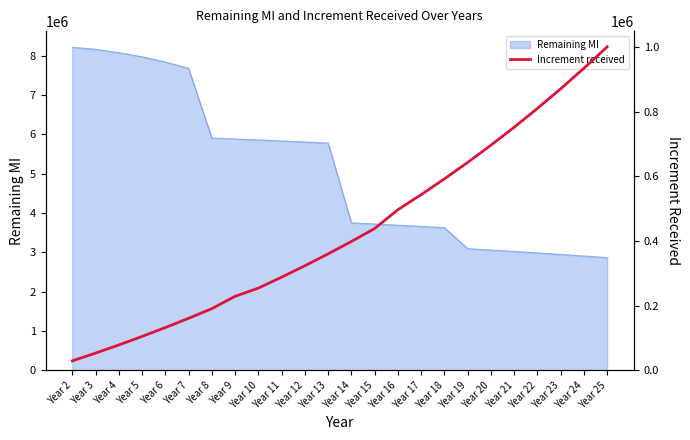

Reading right to left, what are all the values shown in this chart?

1000460	934150	870695	809973	751866	696261	643050	592131	543404	496776	438570	398610	360283	323522	288263	254445	229009	190898	161058	132437	104986	78656	53402	29508